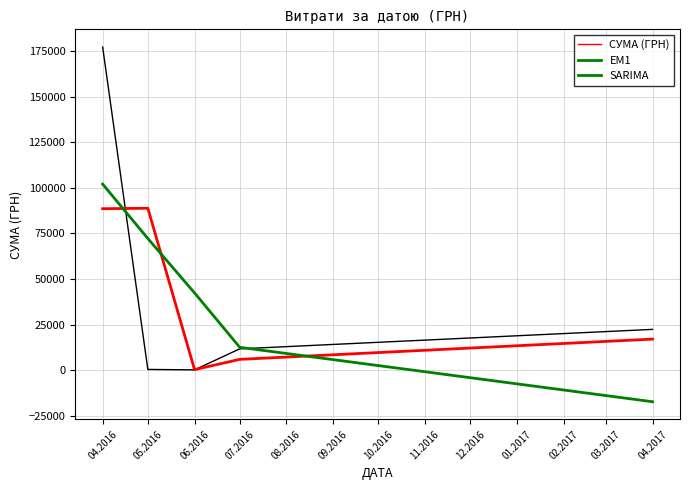

Where does the СУМА (ГРН) series first go above 11787?

04.2016